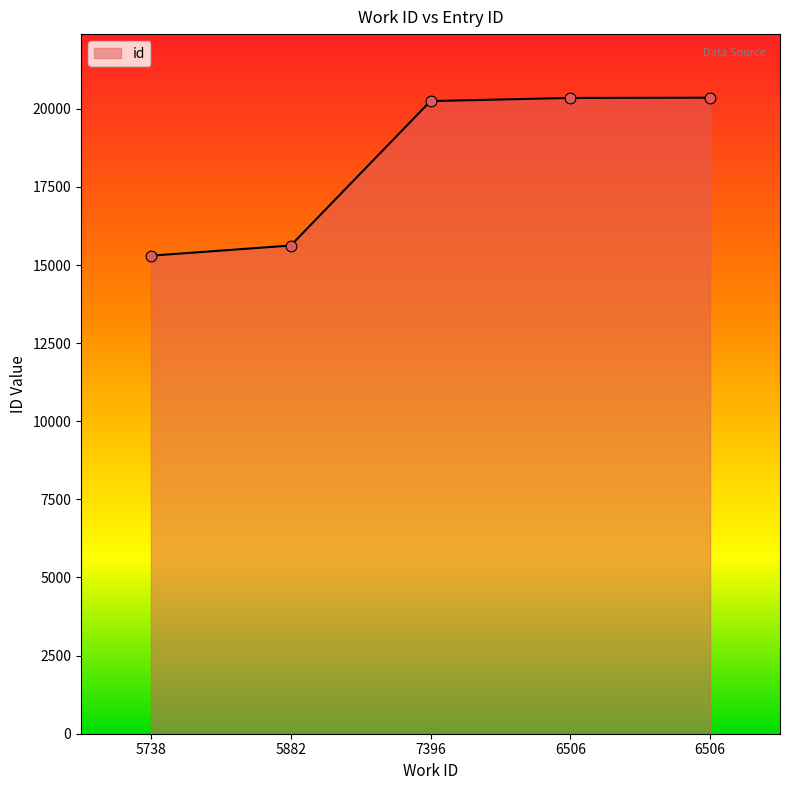

Which has a higher value, 6506 or 5738?

6506